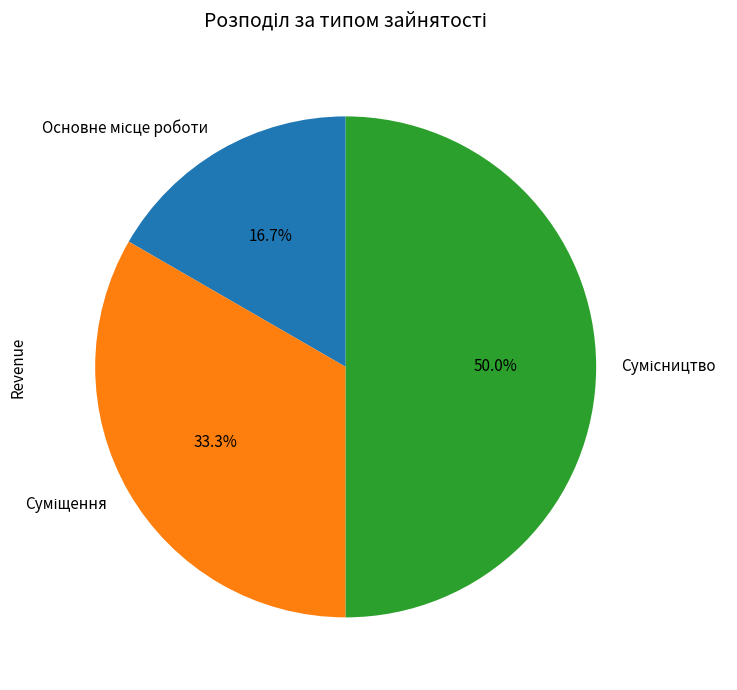

Do Суміщення and Сумісництво together represent more than half of the pie?

Yes